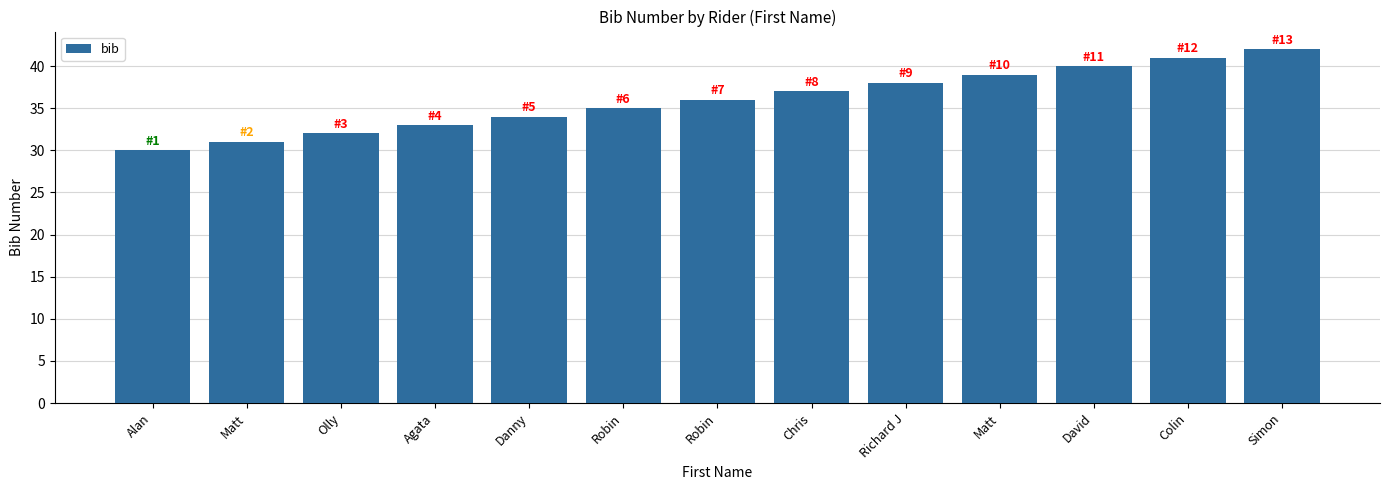

Are the bars horizontal?

No